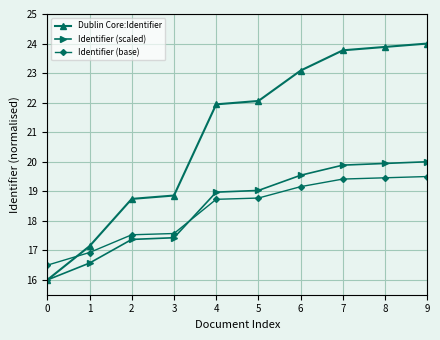

Which series has the largest total across all categories?

Dublin Core:Identifier